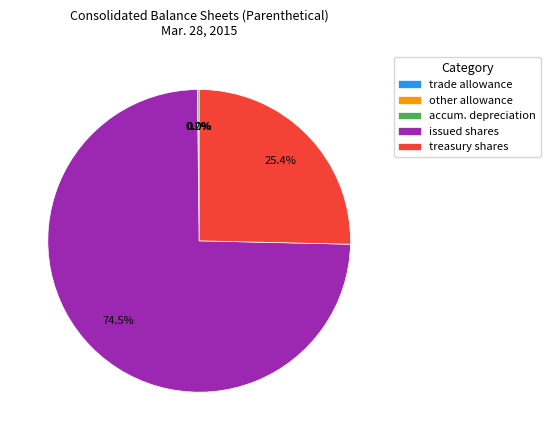

Which slice represents more than half of the pie?

issued shares